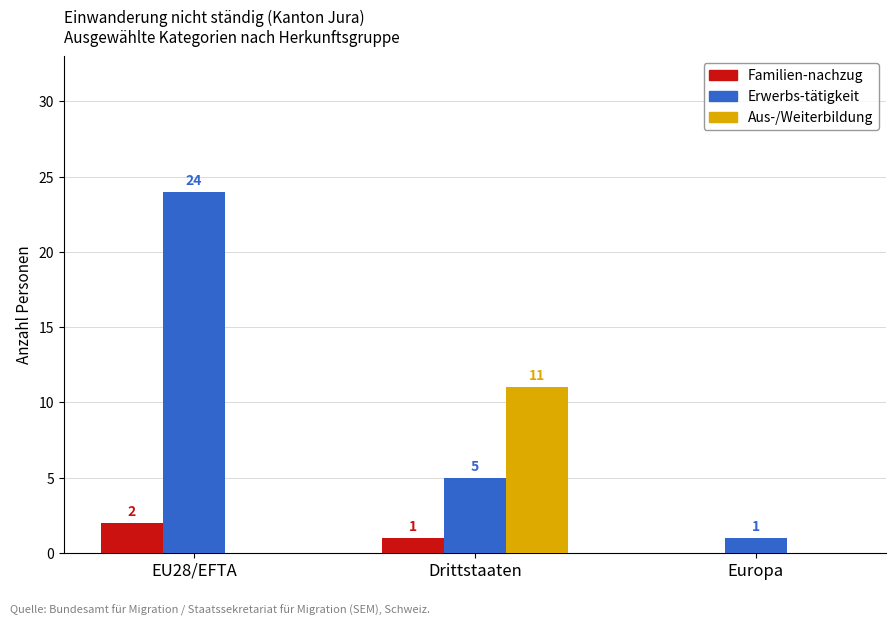

What is the maximum value for Familien-nachzug?

2